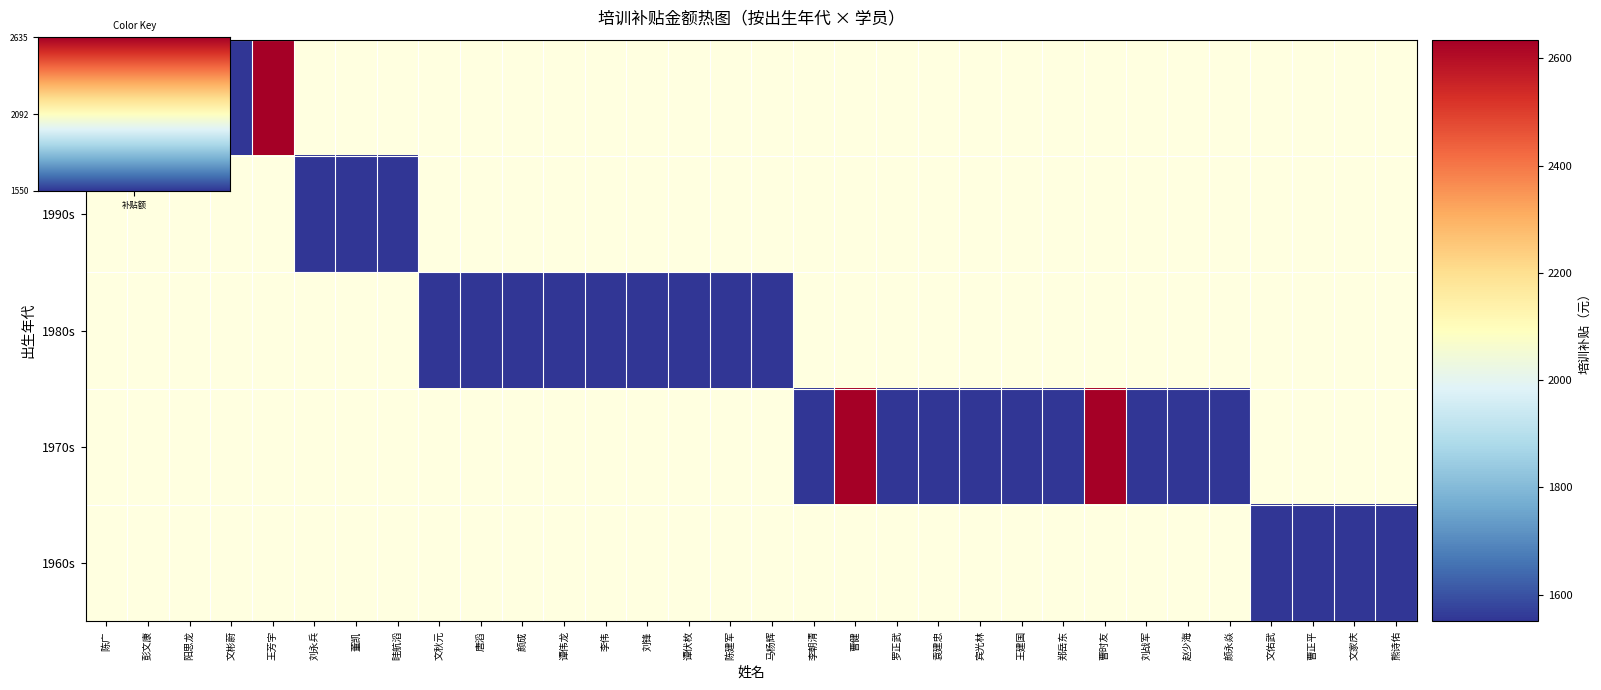

At how many categories does at least one series exceed 1999?

3